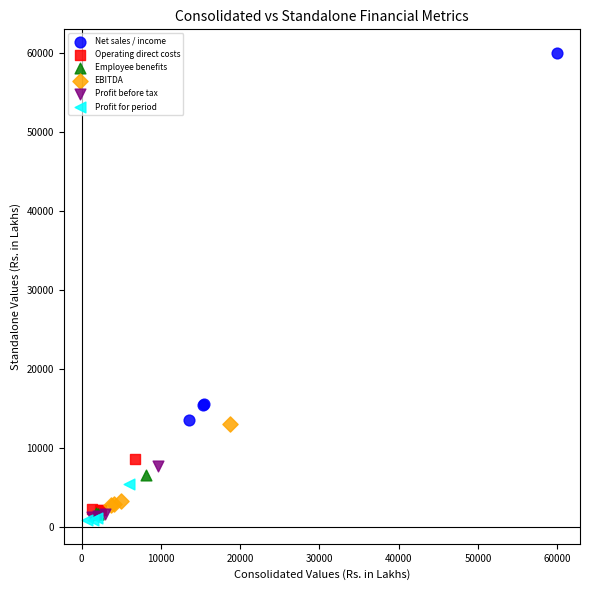

Which series has the largest Y range (max minus min)?

Net sales / income